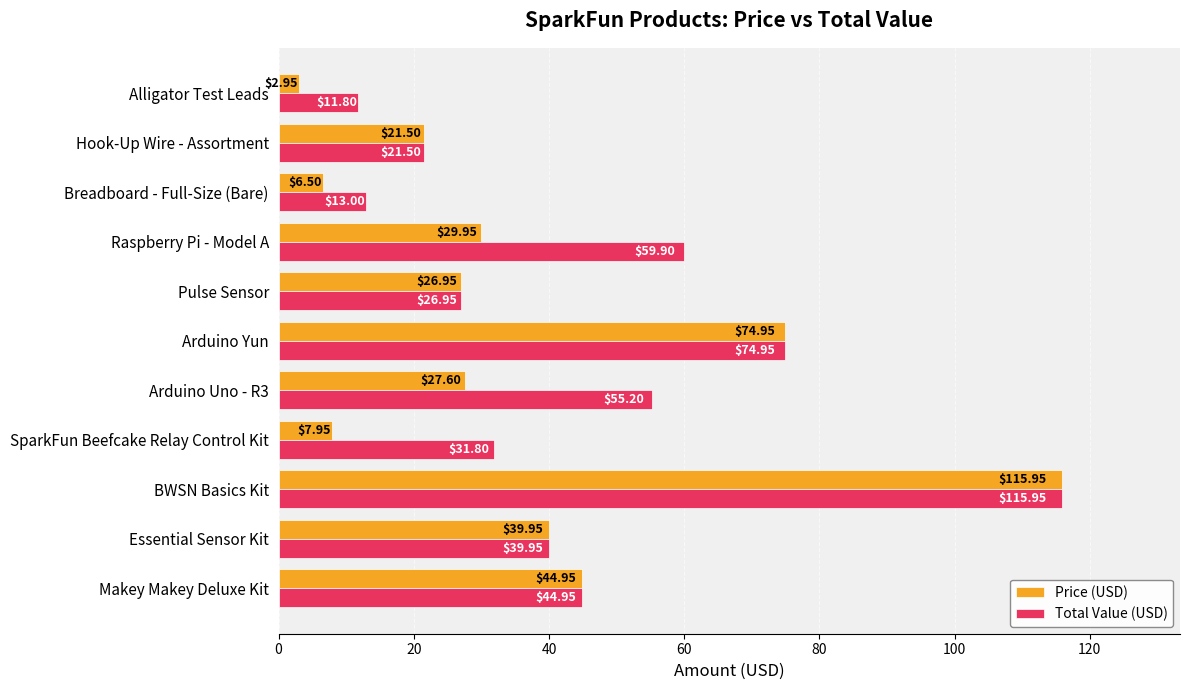

Which series has the widest spread of values?

Price (USD)